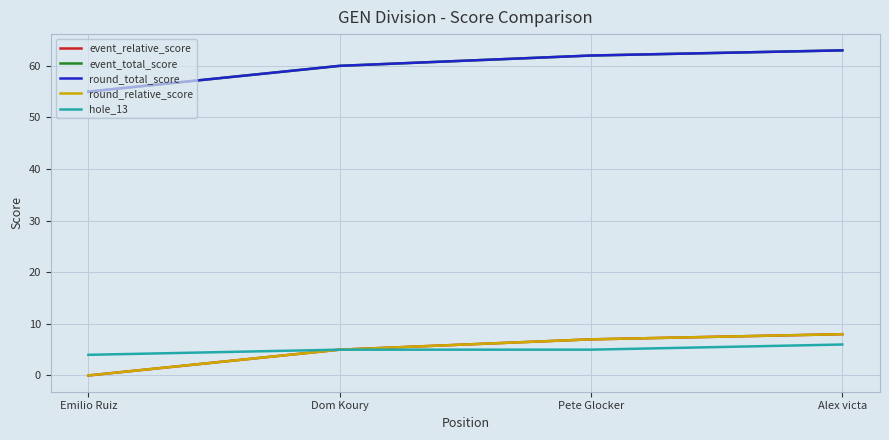

What is the difference between the maximum and minimum values in the event_total_score series?

8